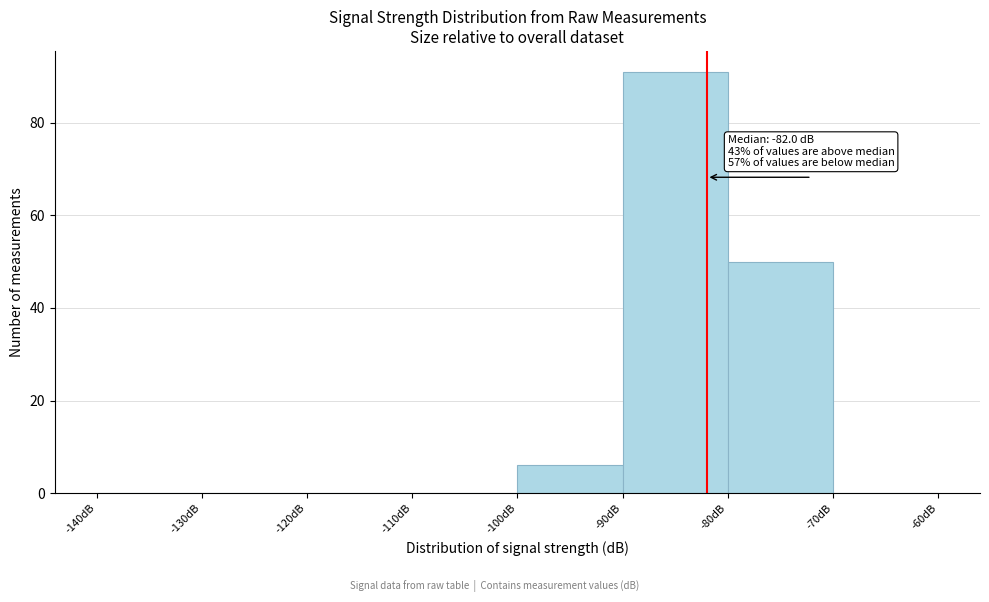

Which range on the x-axis has the tallest bar?

-90 to -80